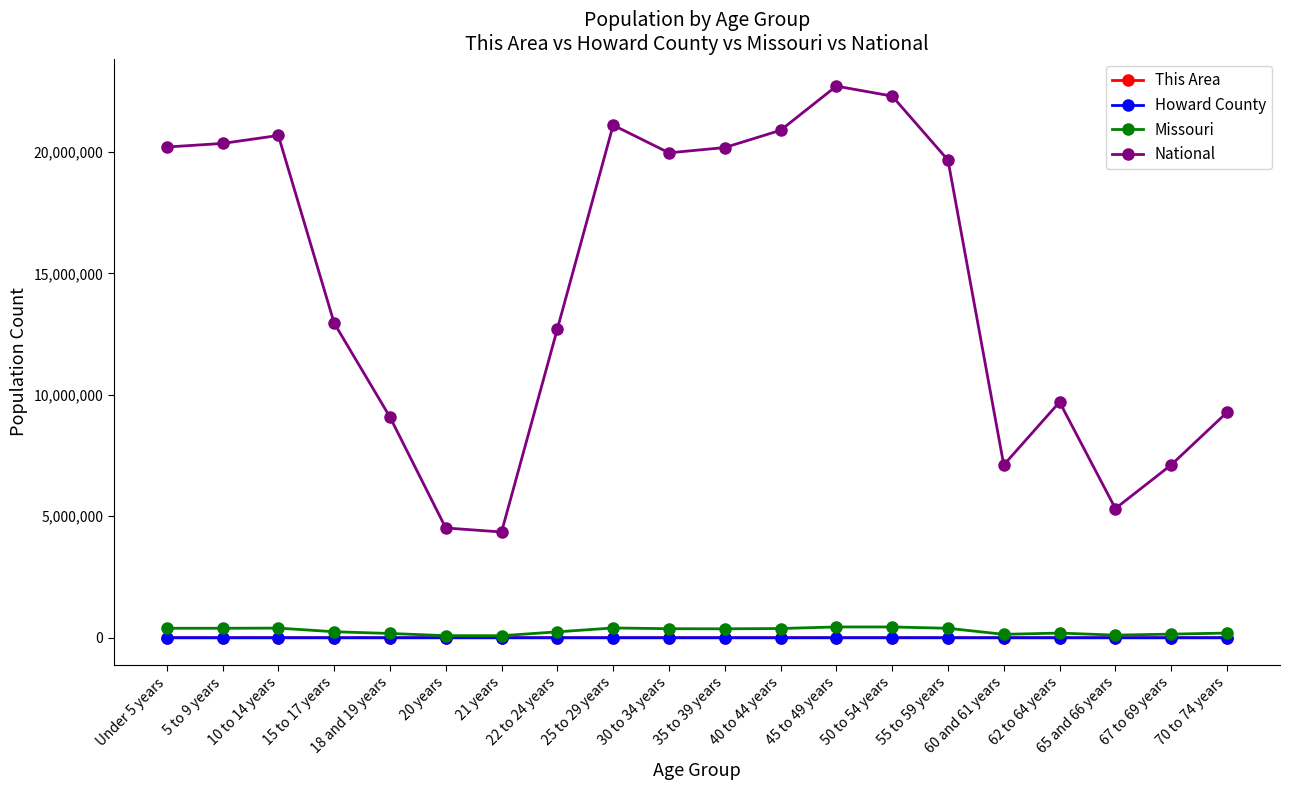

What is the greatest value displayed?

22708591